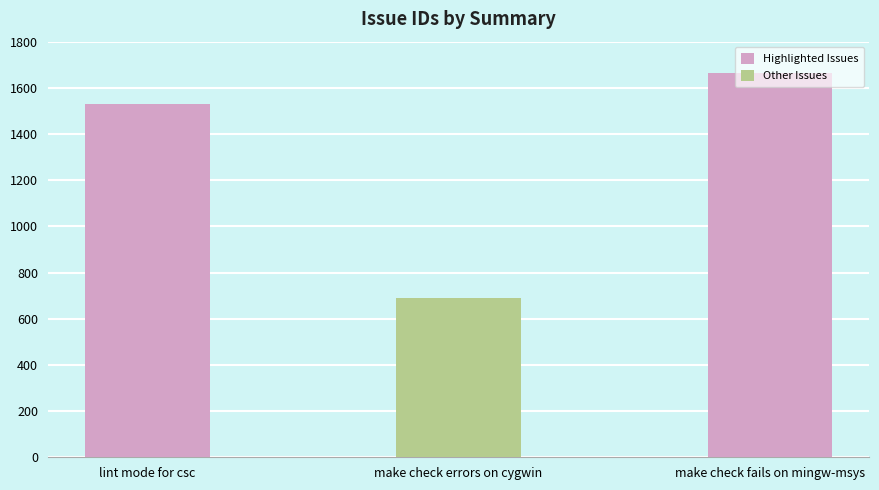

What is the greatest value displayed?

1663